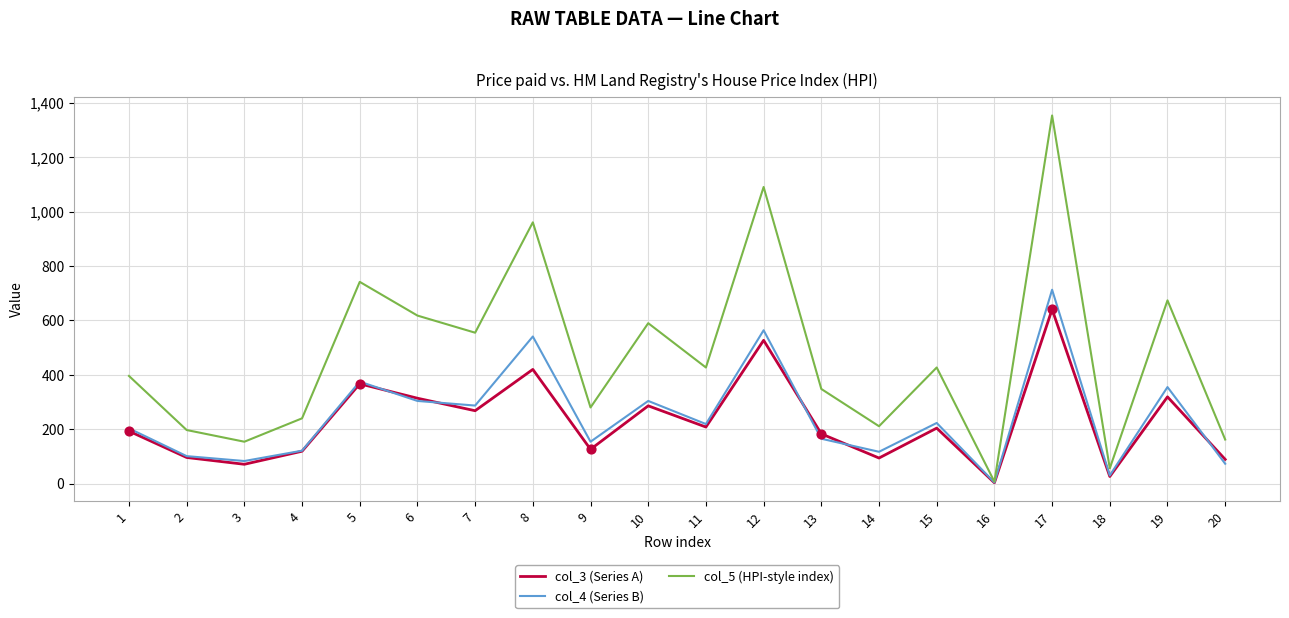

At which category is the sum across all series the highest?

17